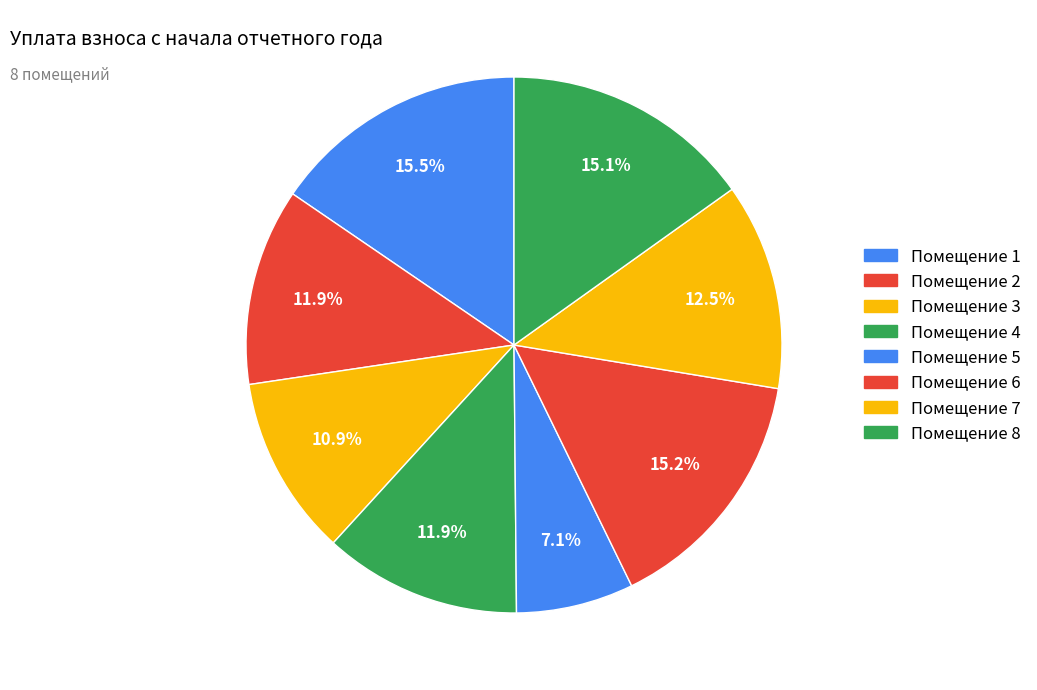

How many slices are in this pie chart?

8